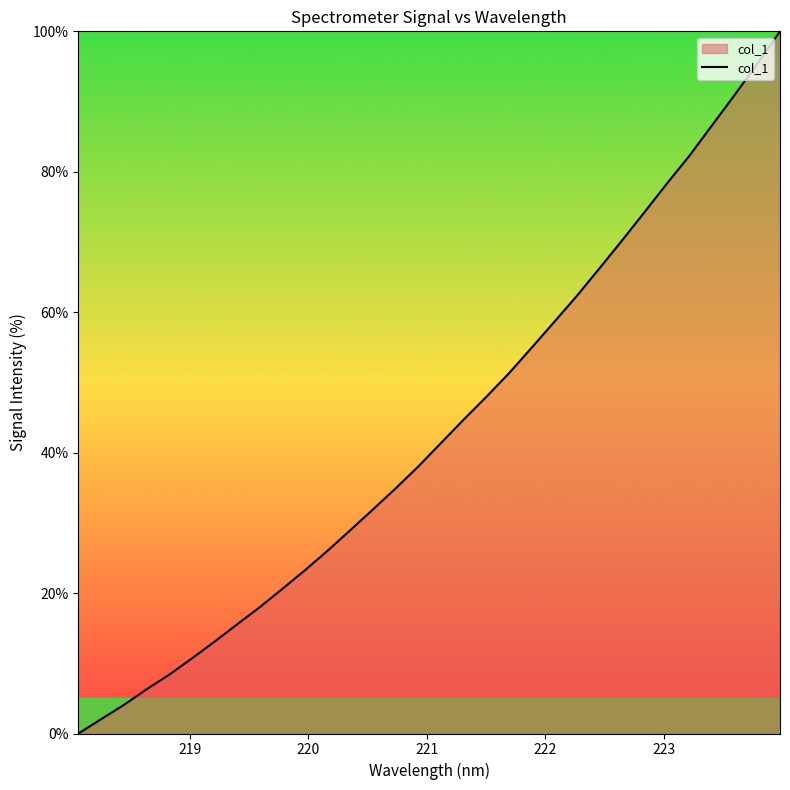

What is the maximum value shown in the chart?

100.0